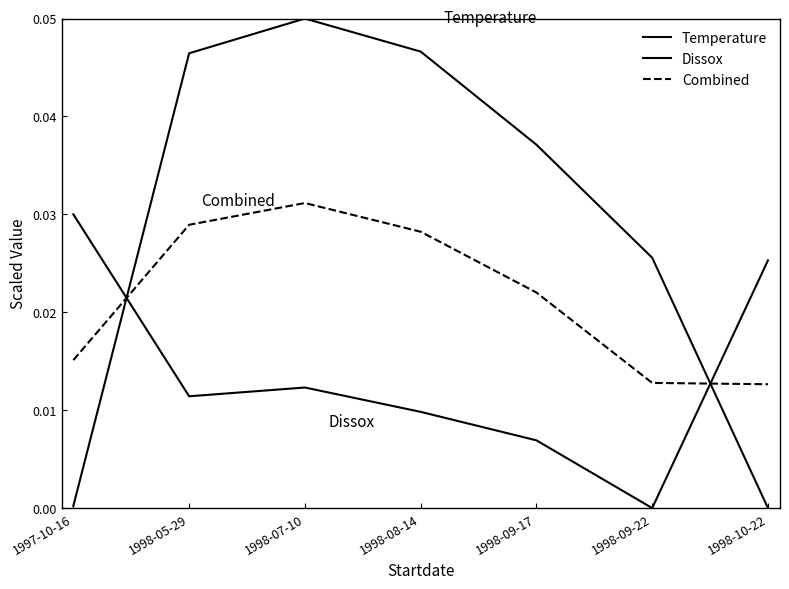

Rank the series at 1998-10-22 from highest to lowest value.

Dissox, Combined, Temperature